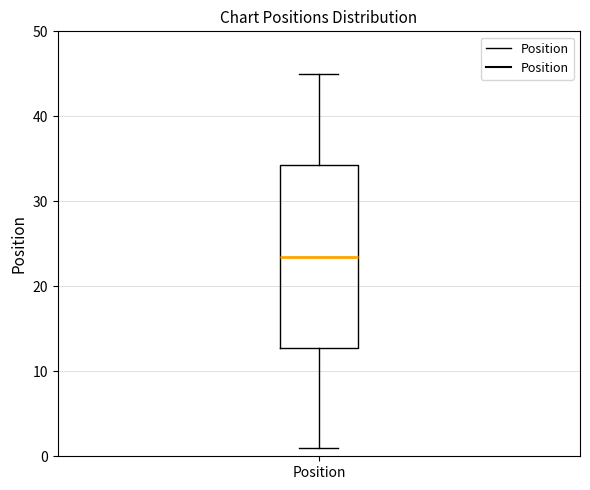

Transcribe this box plot: give where the median line is, the range the box spans, and where the two whiskers end, as read against the y-axis. The values are not printed on the chart, so give them approximately, as read against the axis.

median 24, box 13 to 34, whiskers 1 to 45